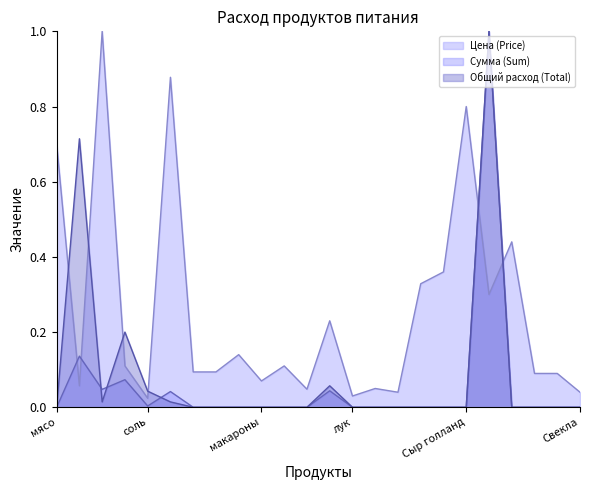

List the labels in order of Сумма (Sum) value, largest first.

рыба, хлеб, сахар, чай, раст масло, слив масло, соль, мясо, молоко, рис, гречка, макароны, пшено, мука, лук, морковь, картофель, томат, сметана, Сыр голланд, птица, Помидоры, огурцы, Свекла